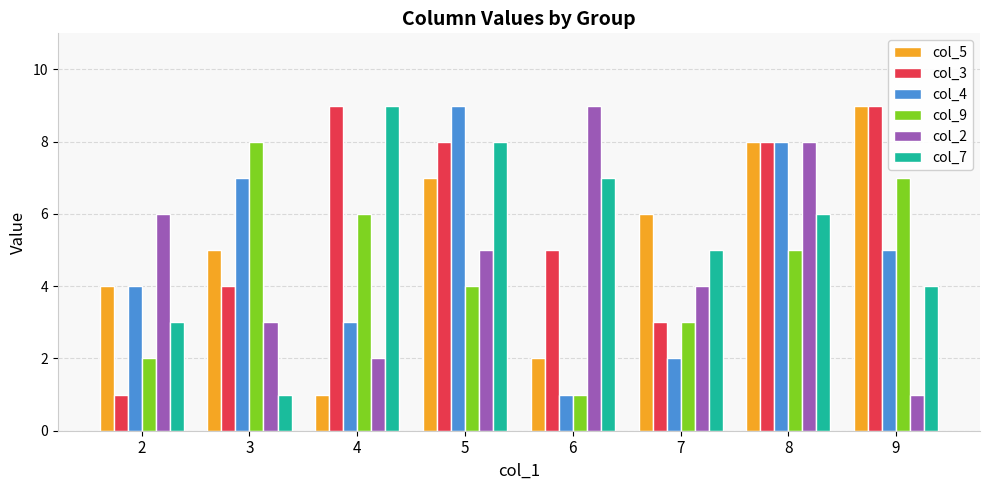

What is the difference between the maximum and minimum values in the col_4 series?

8